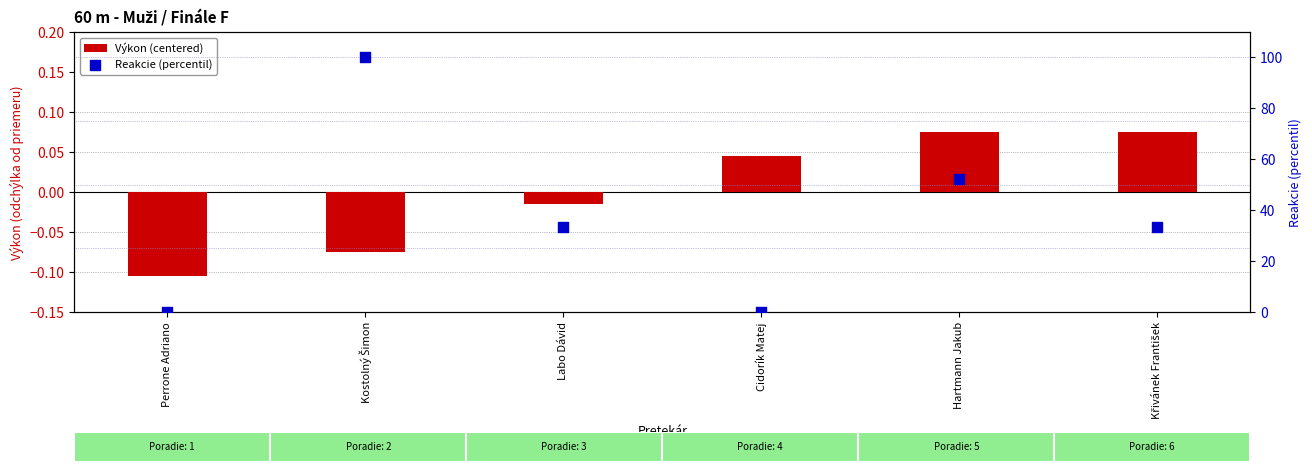

Which series has the largest total across all categories?

Reakcie (percentil)